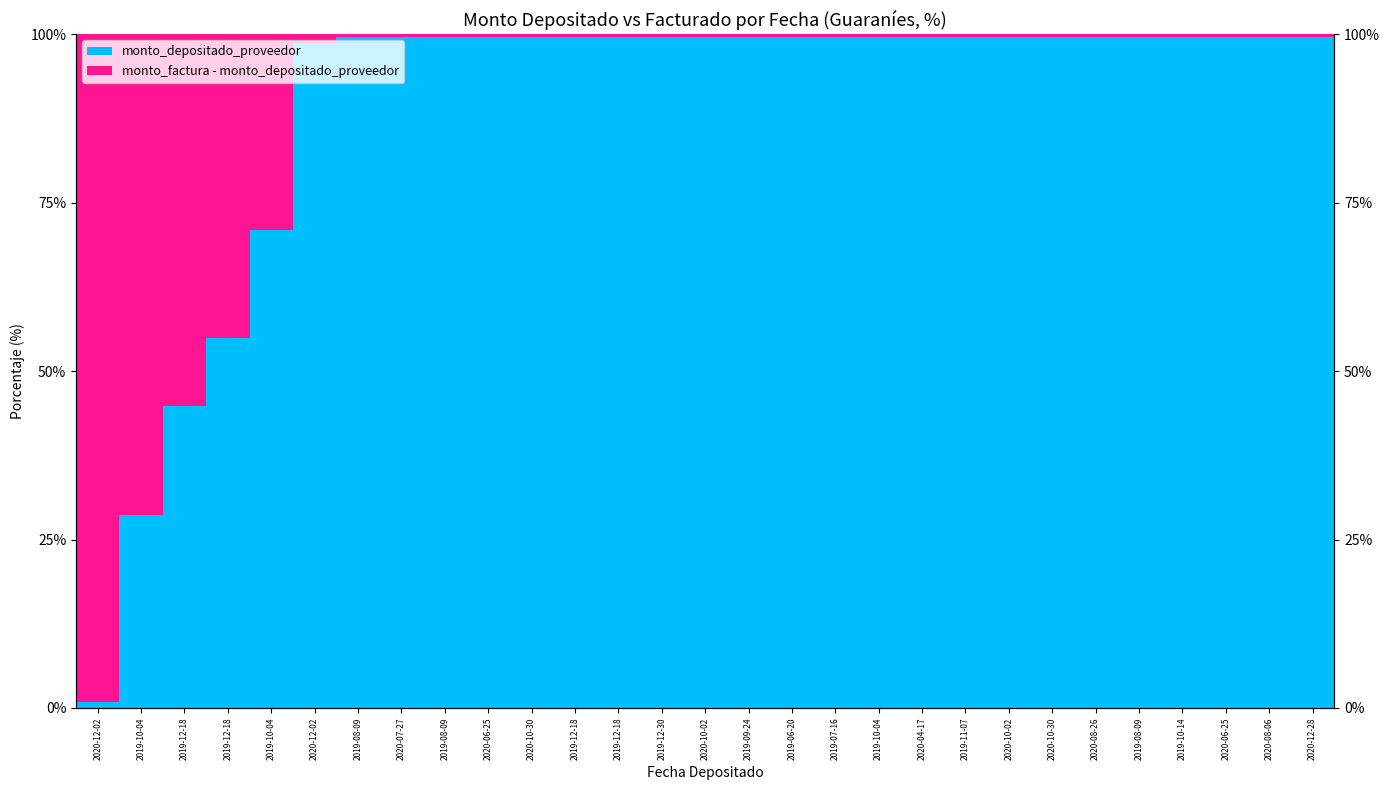

Reading left to right, what are all the values shown in this chart?

monto_depositado_proveedor: 2020-12-02=0.9	2019-10-04=28.7	2019-12-18=44.8	2019-12-18=54.8	2019-10-04=71.0	2020-12-02=98.7	2019-08-09=99.6	2020-07-27=99.6	2019-08-09=99.6	2020-06-25=99.6	2020-10-30=99.6	2019-12-18=99.6	2019-12-18=99.6	2019-12-30=99.6	2020-10-02=99.6	2019-09-24=99.6	2019-06-20=99.6	2019-07-16=99.6	2019-10-04=99.6	2020-04-17=99.6	2019-11-07=99.6	2020-10-02=99.6	2020-10-30=99.6	2020-08-26=99.6	2019-08-09=99.6	2019-10-14=99.6	2020-06-25=99.6	2020-08-06=99.6	2020-12-28=99.6
monto_factura - monto_depositado_proveedor: 2020-12-02=99.1	2019-10-04=71.3	2019-12-18=55.2	2019-12-18=45.2	2019-10-04=29.0	2020-12-02=1.3	2019-08-09=0.4	2020-07-27=0.4	2019-08-09=0.4	2020-06-25=0.4	2020-10-30=0.4	2019-12-18=0.4	2019-12-18=0.4	2019-12-30=0.4	2020-10-02=0.4	2019-09-24=0.4	2019-06-20=0.4	2019-07-16=0.4	2019-10-04=0.4	2020-04-17=0.4	2019-11-07=0.4	2020-10-02=0.4	2020-10-30=0.4	2020-08-26=0.4	2019-08-09=0.4	2019-10-14=0.4	2020-06-25=0.4	2020-08-06=0.4	2020-12-28=0.4